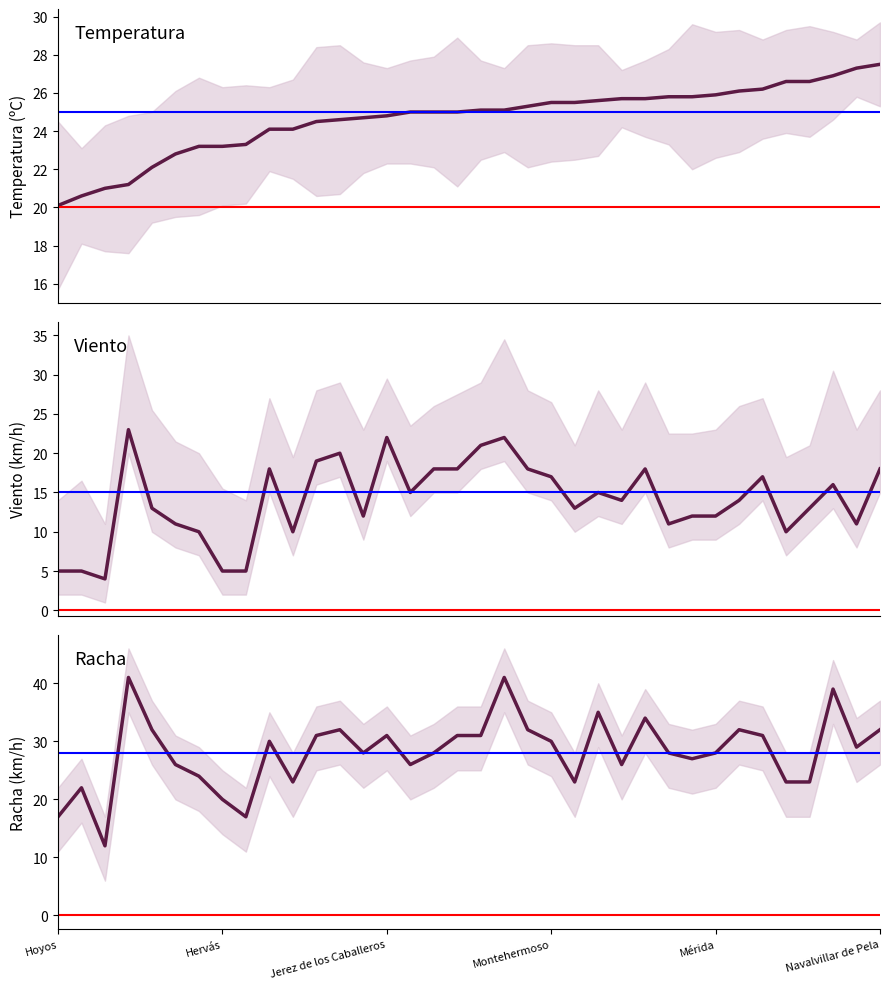

What is the spread (max minus min) of values at Montehermoso?

19.8